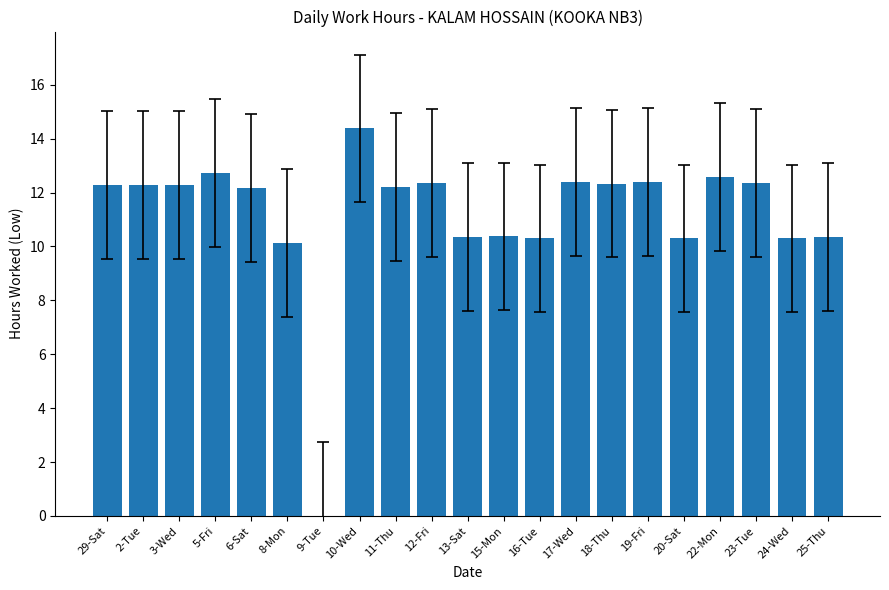

True or false: the data shows 7.5 at 18-Thu.

False